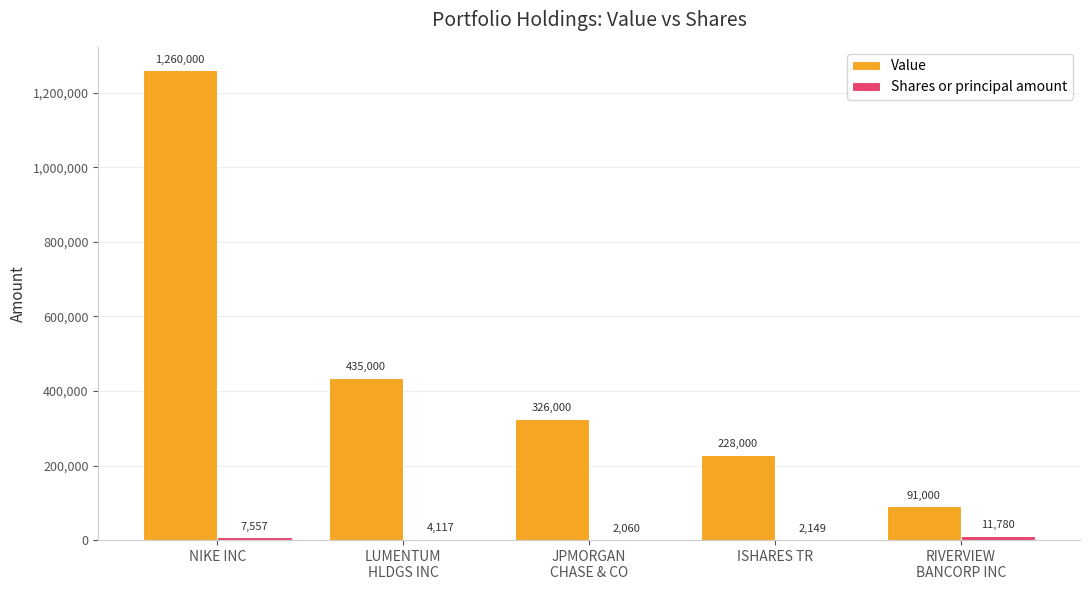

Where does the Value series first go above 326000?

NIKE INC